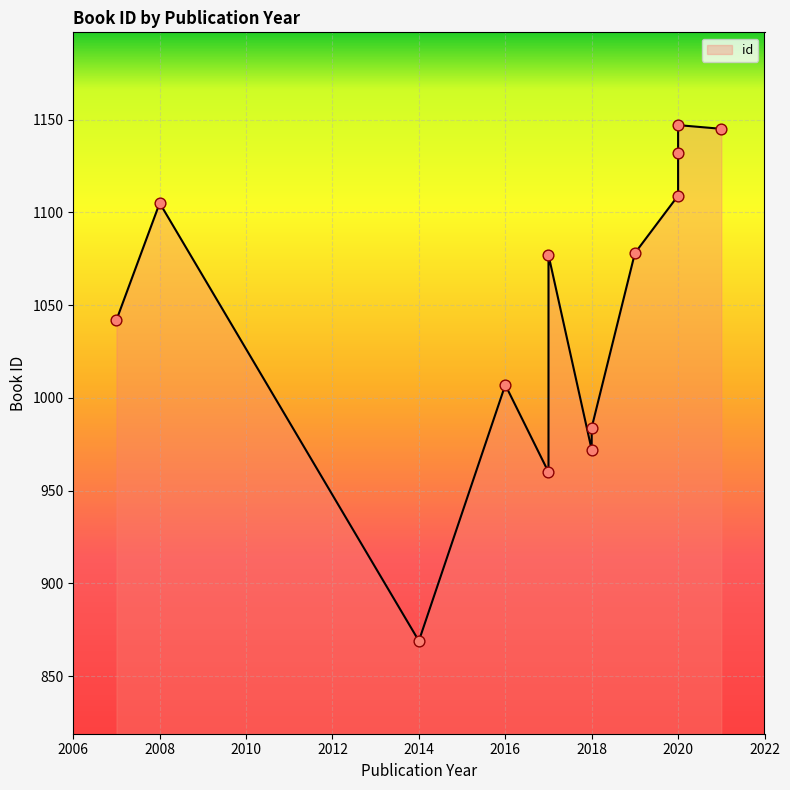

Which series has the largest total across all categories?

id